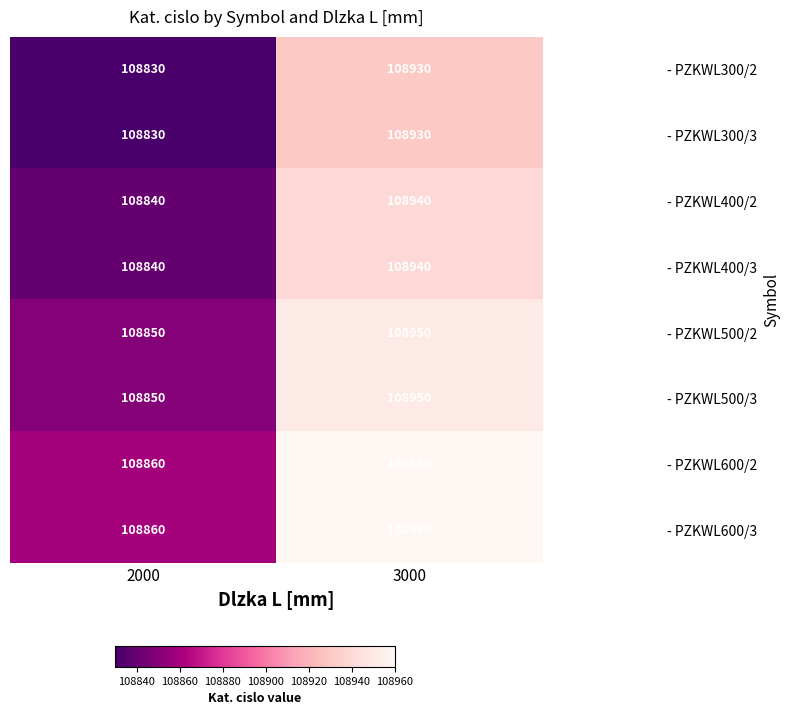

List the labels in order of - PZKWL300/2 value, smallest first.

2000, 3000